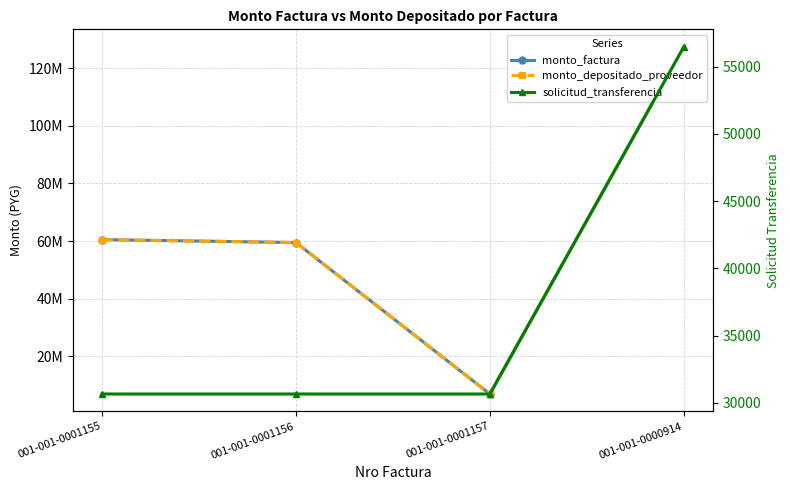

How many data points in solicitud_transferencia are above 30663?

1